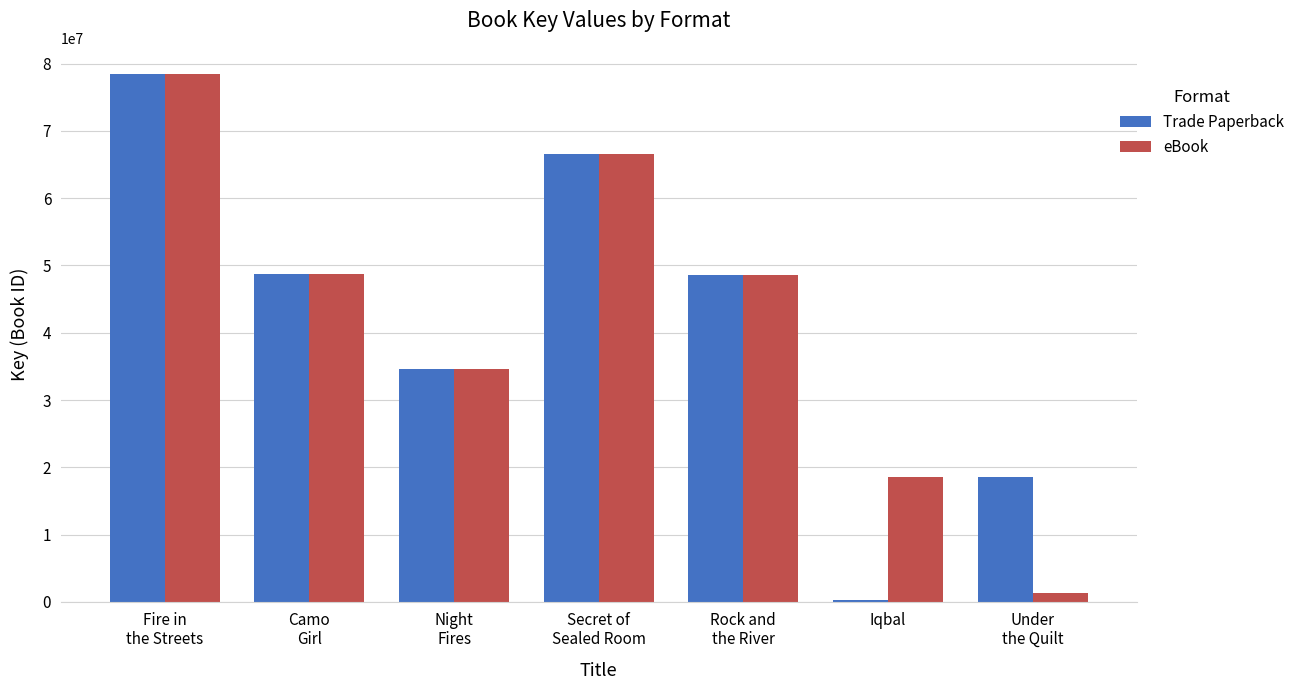

Are the bars horizontal?

No